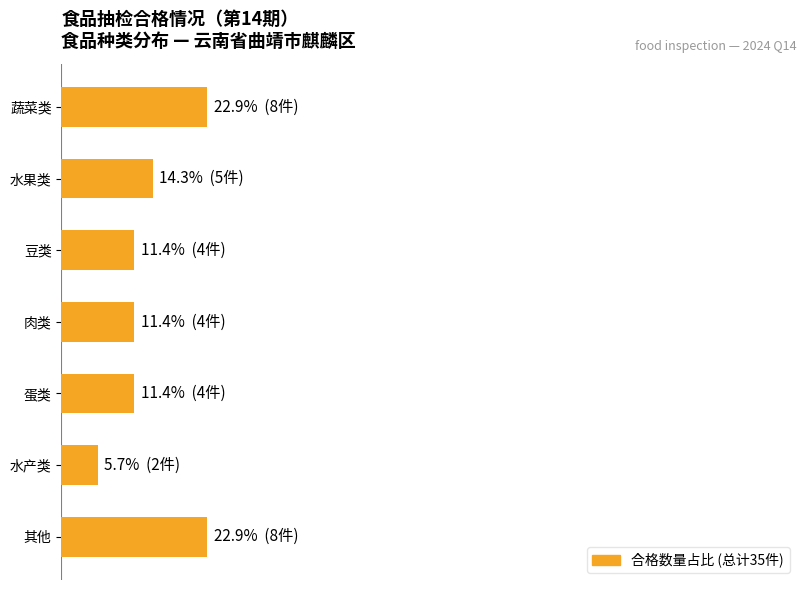

Are the bars horizontal?

Yes